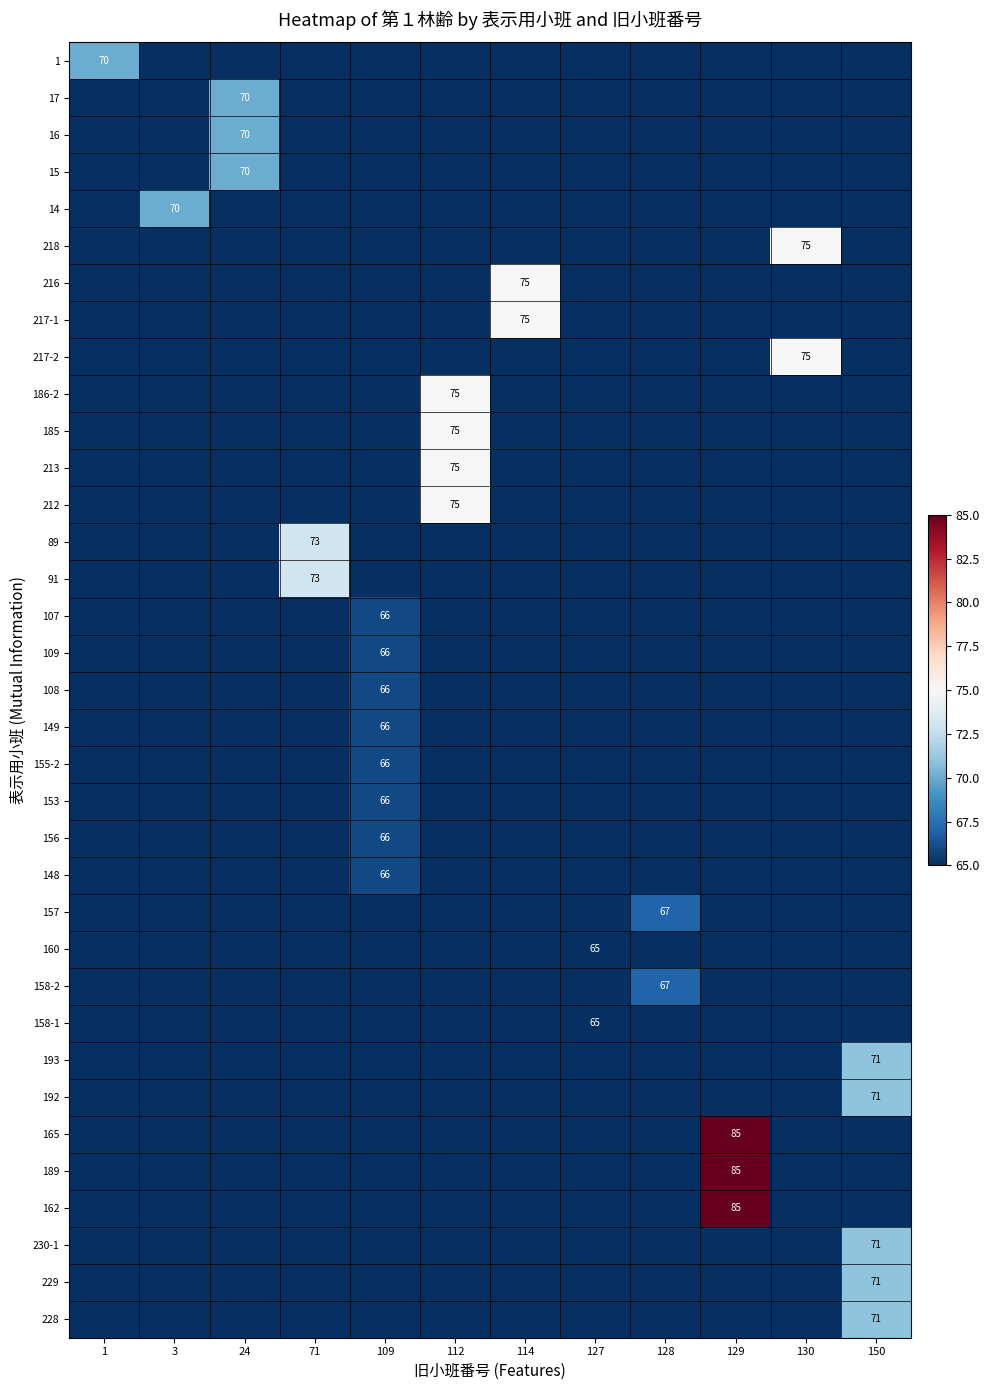

The 89 series shows 101 at 71. True or false?

False